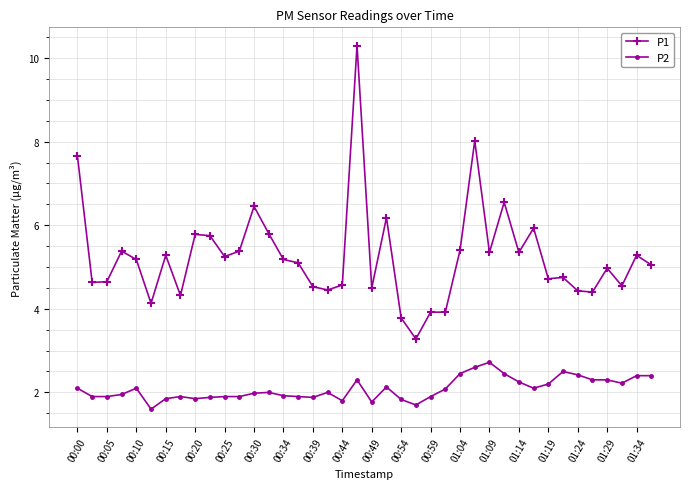

List the series in order of their peak value, highest first.

P1, P2